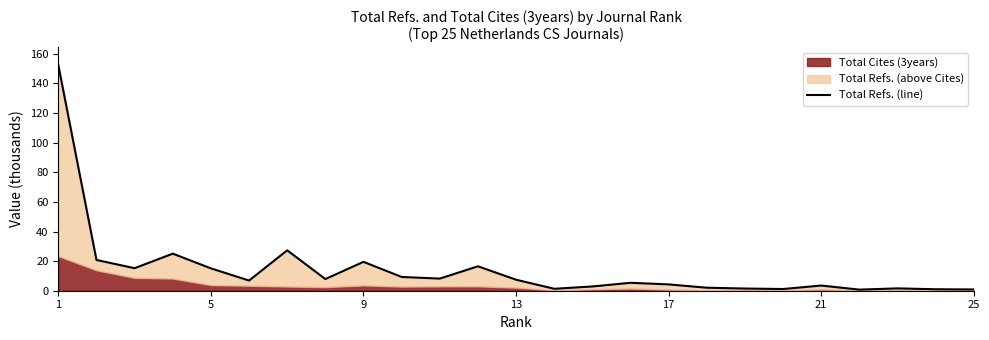

Reading left to right, transcribe all the data shown in this chart.

152.3	20.8	15.2	25.0	15.1	6.9	27.3	7.9	19.5	9.3	8.2	16.5	7.4	1.3	2.9	5.3	4.3	2.0	1.5	1.1	3.5	0.7	1.6	1.0	0.8